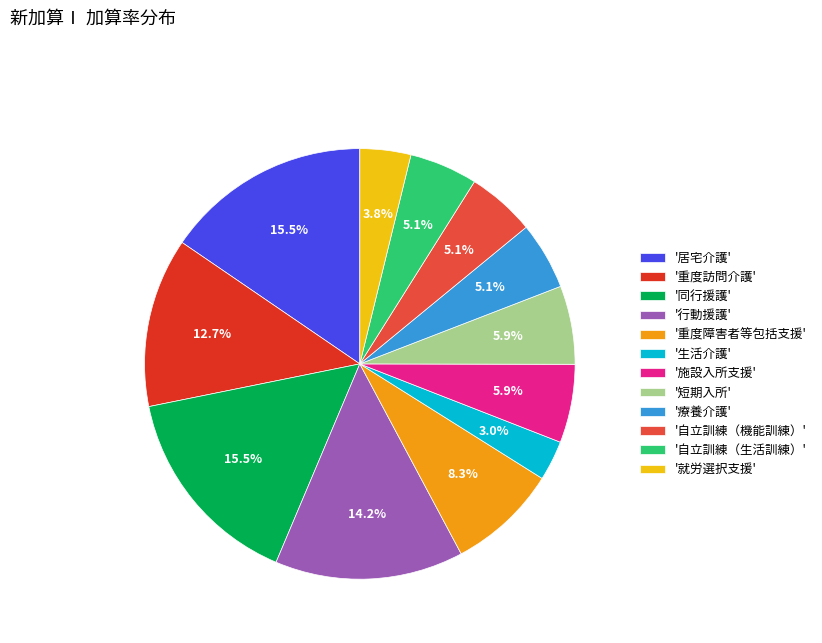

How much of the chart is everything except '行動援護'?

85.8%